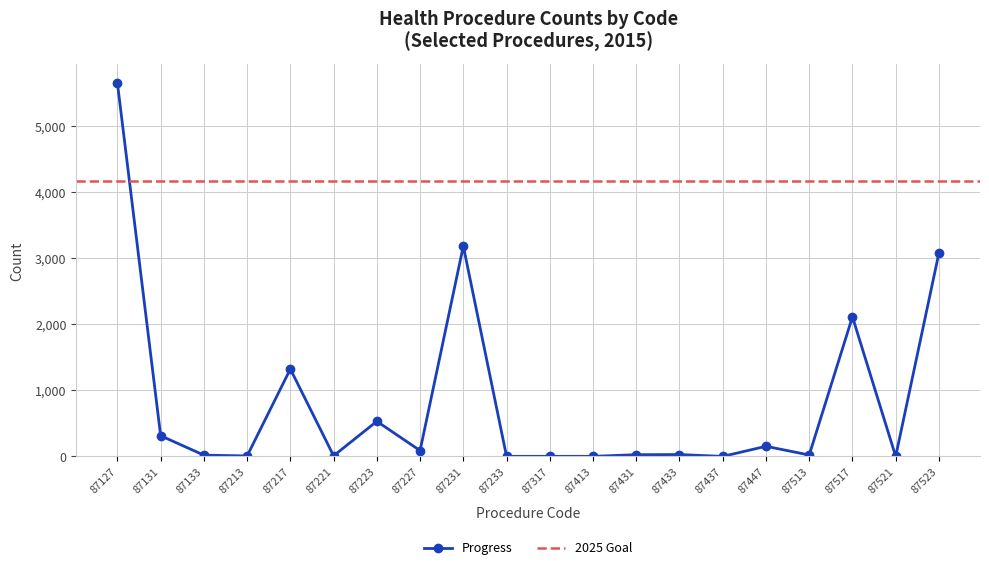

At which label does the data first exceed 29?

87127